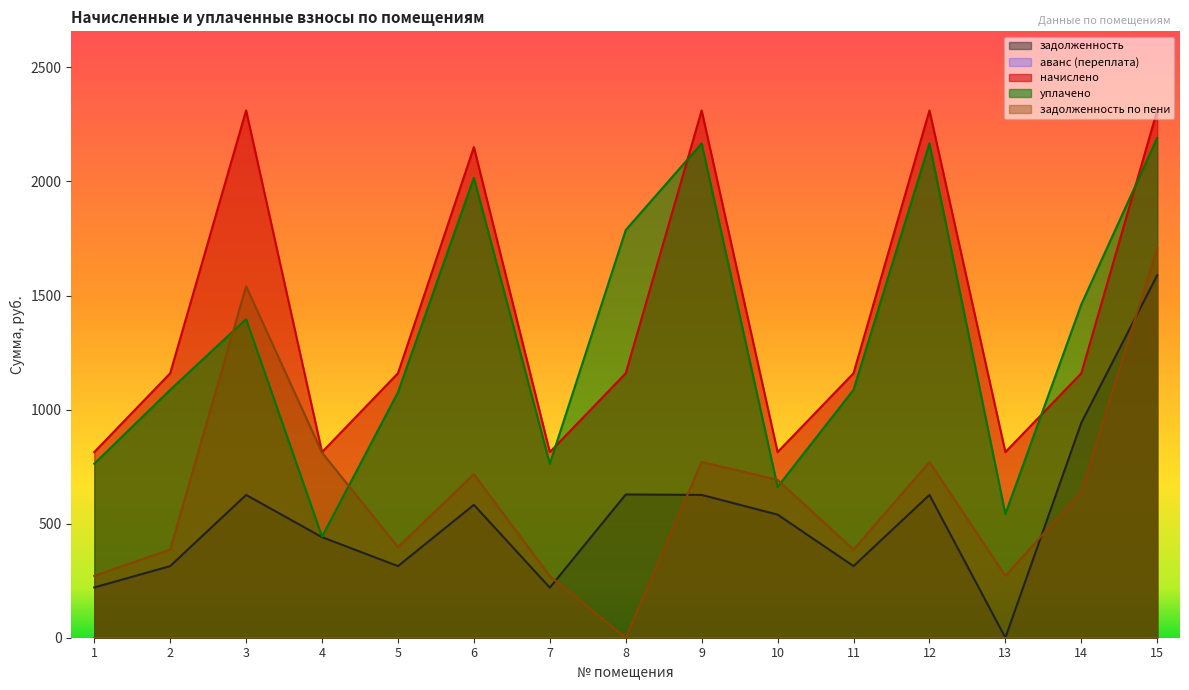

At which category does задолженность reach its first local valley?

5